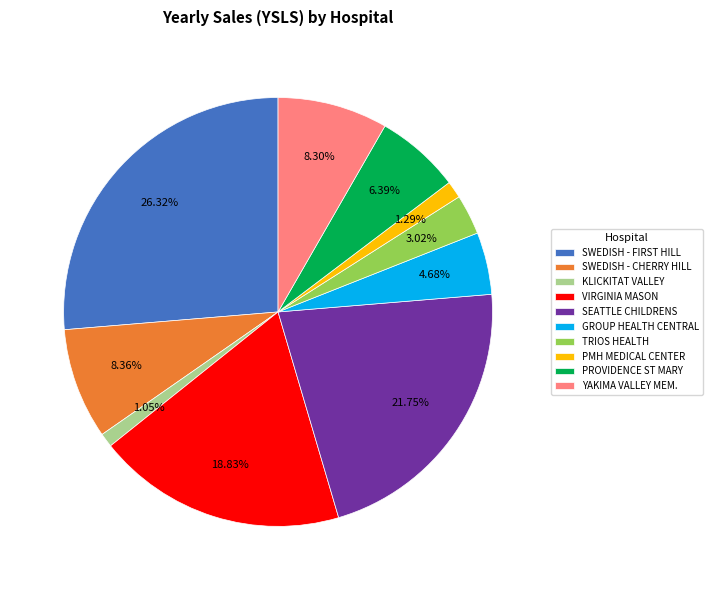

Which category has the biggest portion of the pie?

SWEDISH - FIRST HILL